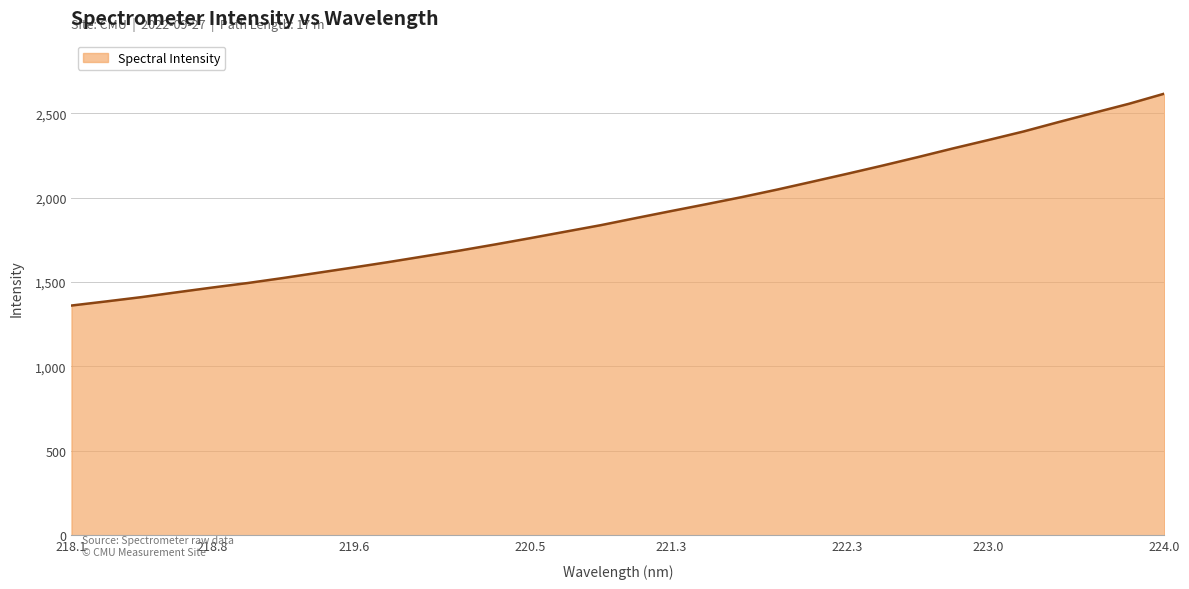

How many distinct data groups are displayed?

1